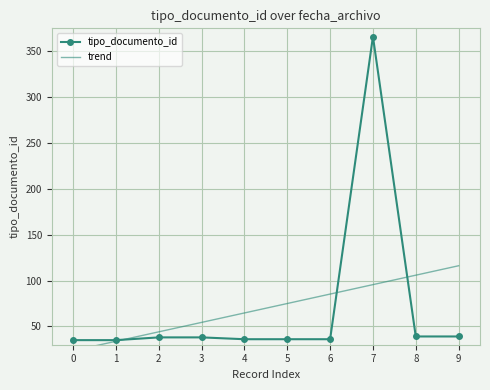

Which series has the widest spread of values?

tipo_documento_id